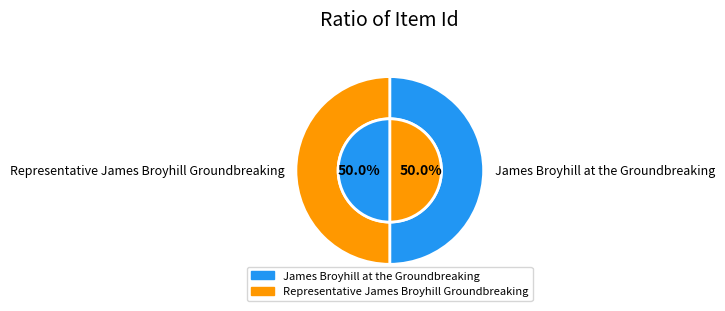

Rank the categories by value from highest to lowest.

James Broyhill at the Groundbreaking, Representative James Broyhill Groundbreaking